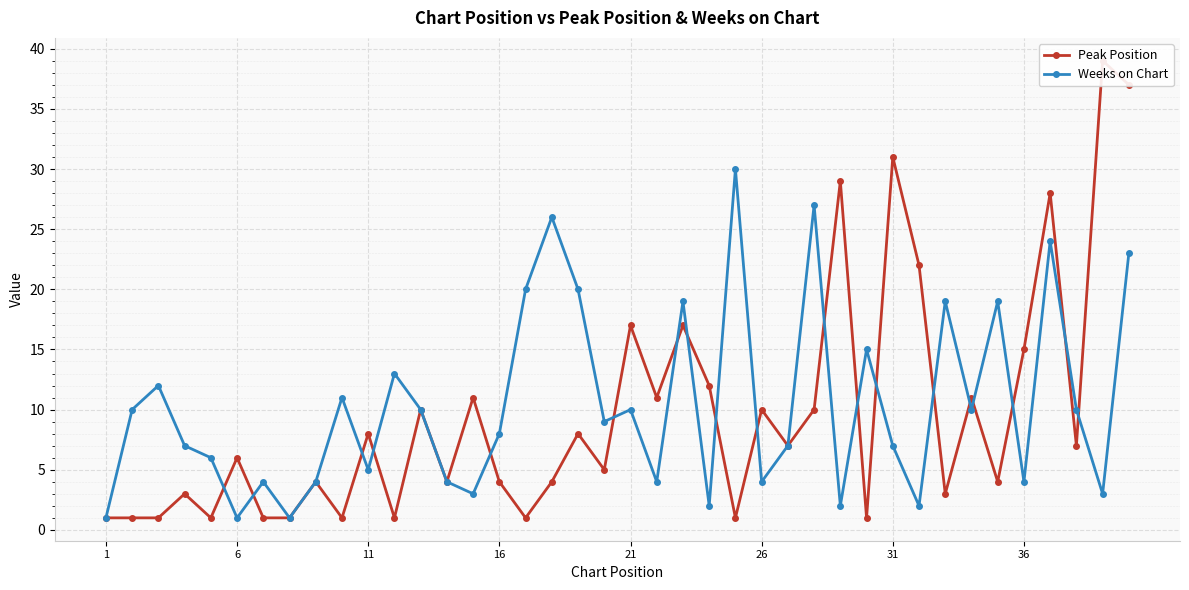

True or false: Weeks on Chart has a value of 8 at 16.

True